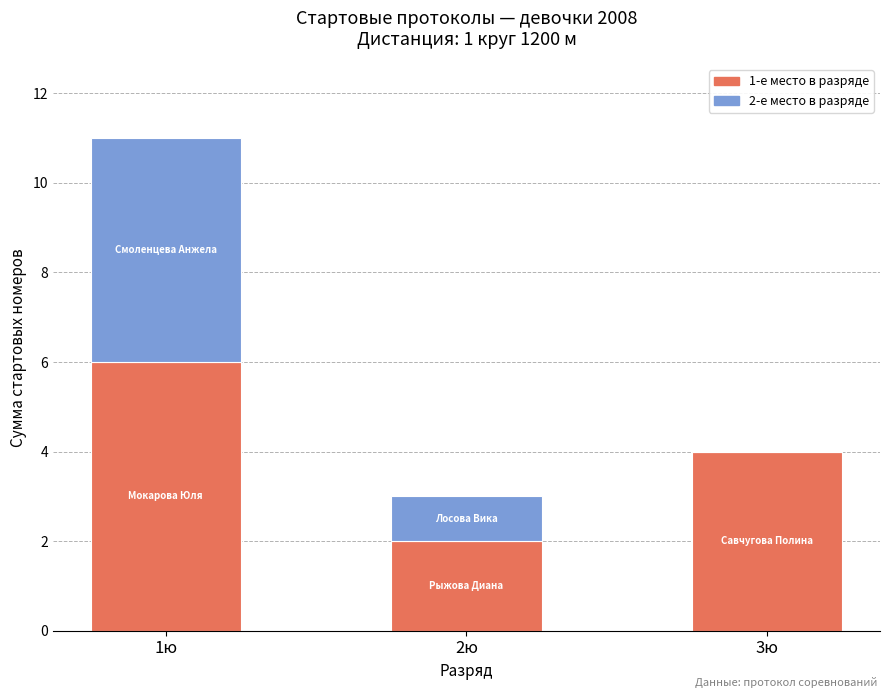

At which category is the sum across all series the highest?

1ю